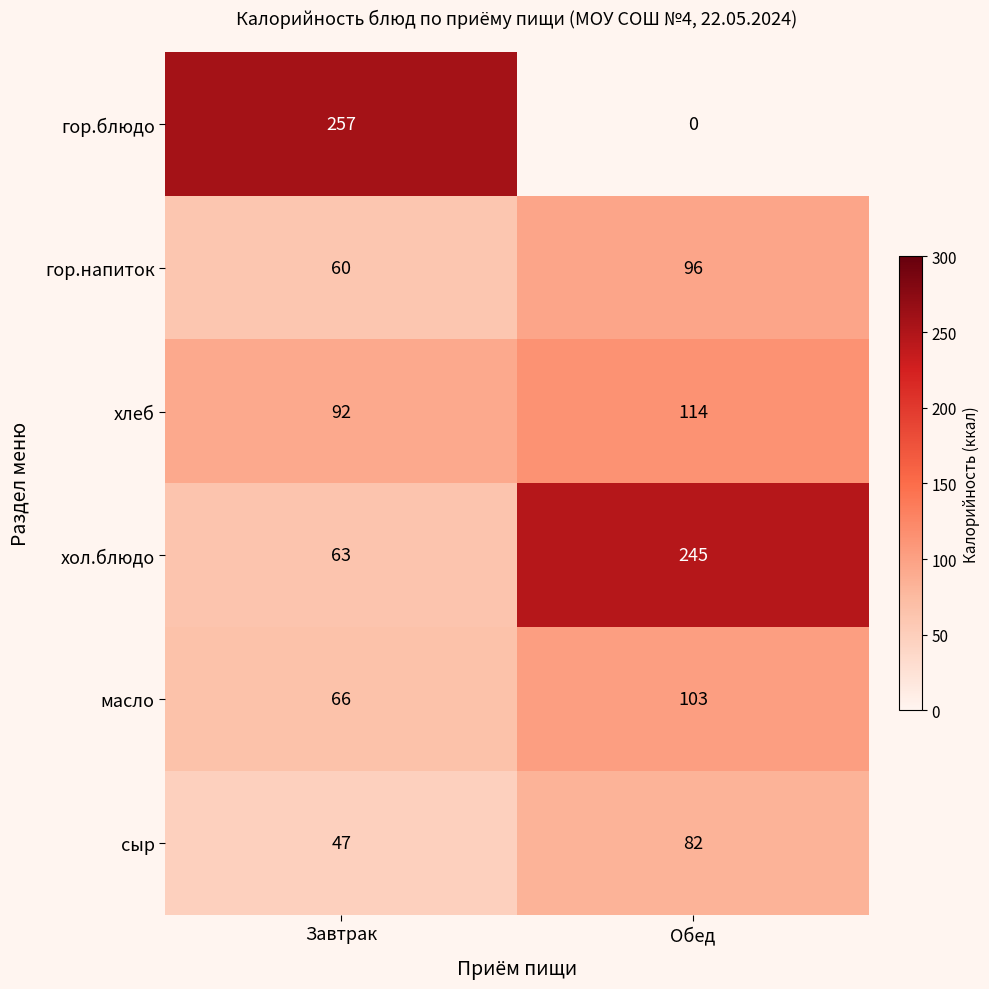

How many distinct data groups are displayed?

6